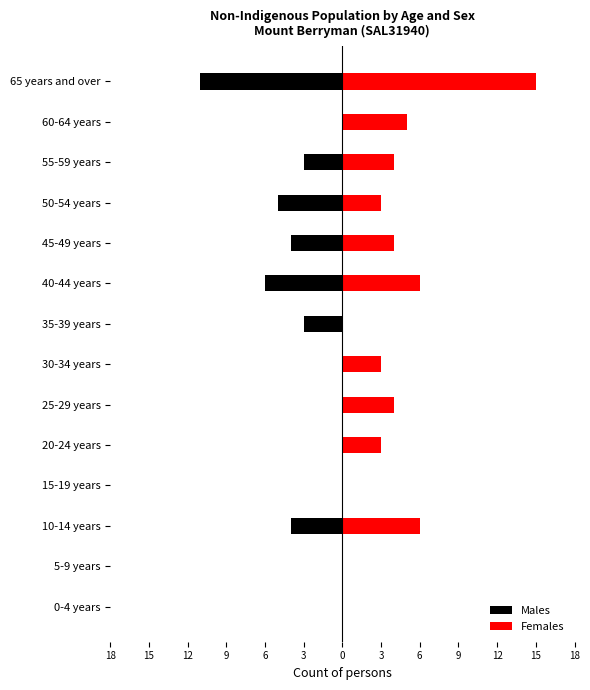

The Males series shows -1 at 10-14 years. True or false?

False